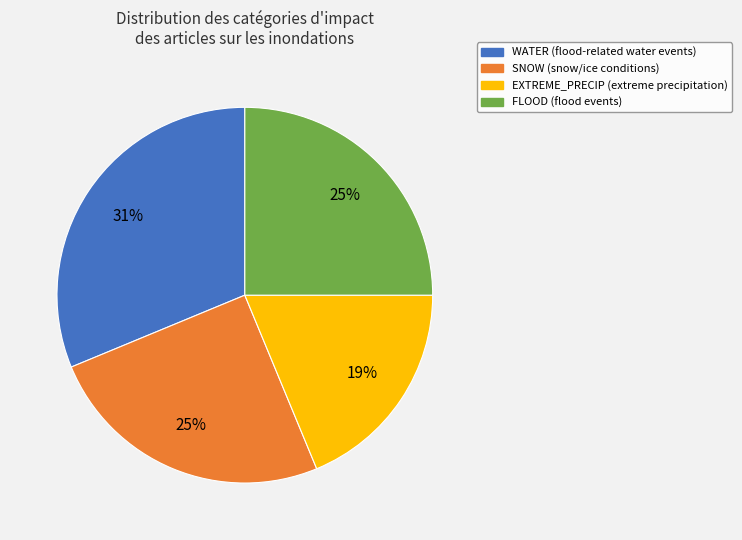

Does WATER account for over 50% of the chart?

No